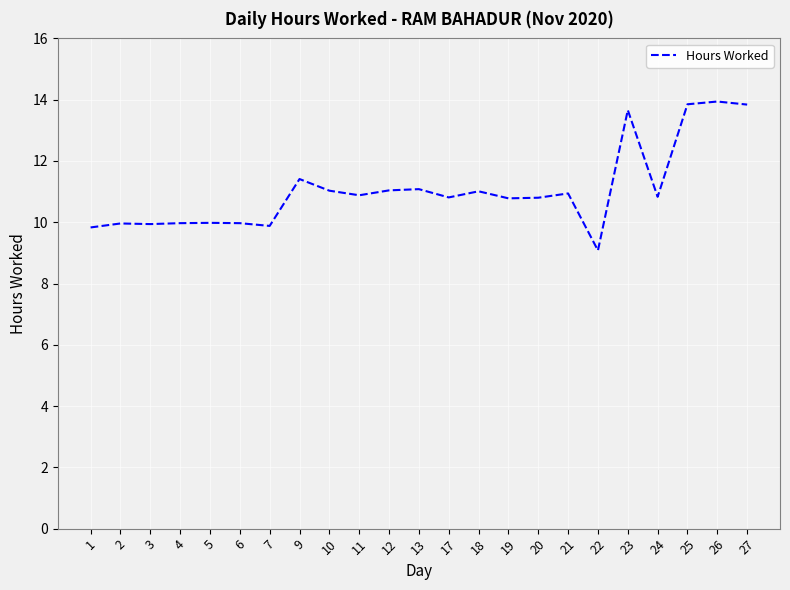

What is the change in value from 18 to 21?

-0.1